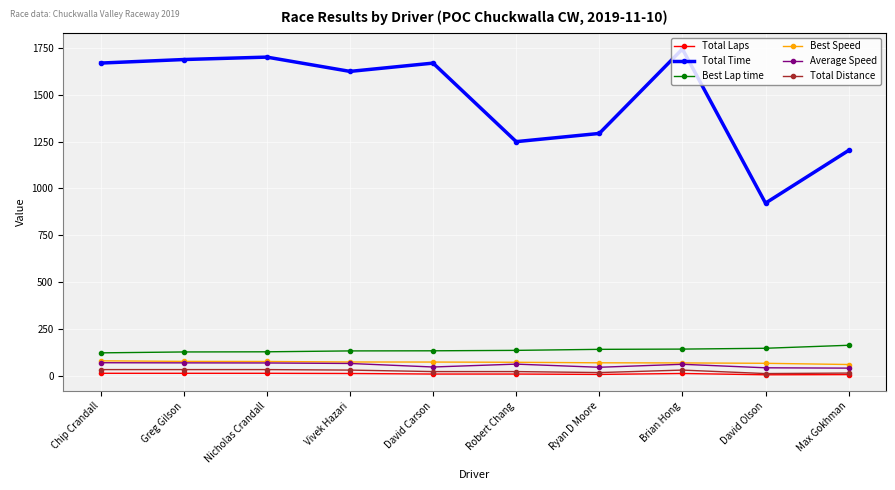

How many categories are shown in the chart?

10